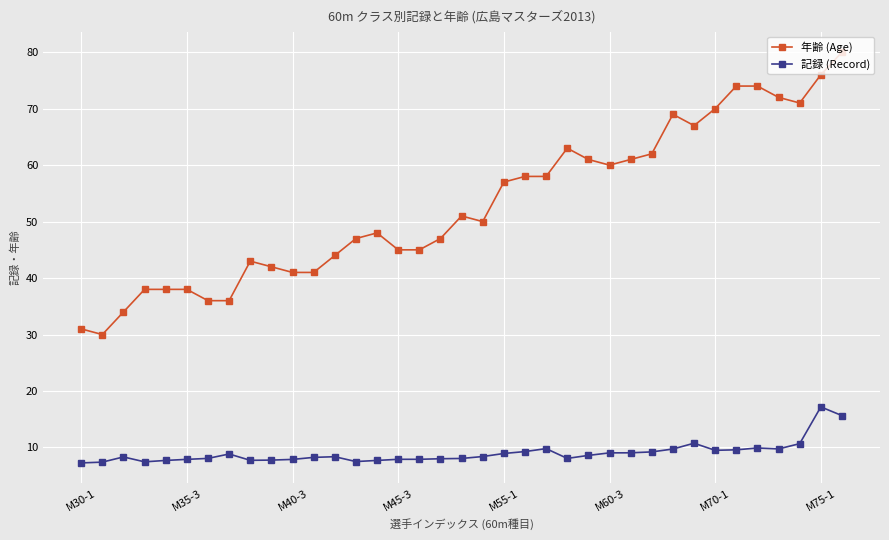

At how many categories does at least one series exceed 40?

29